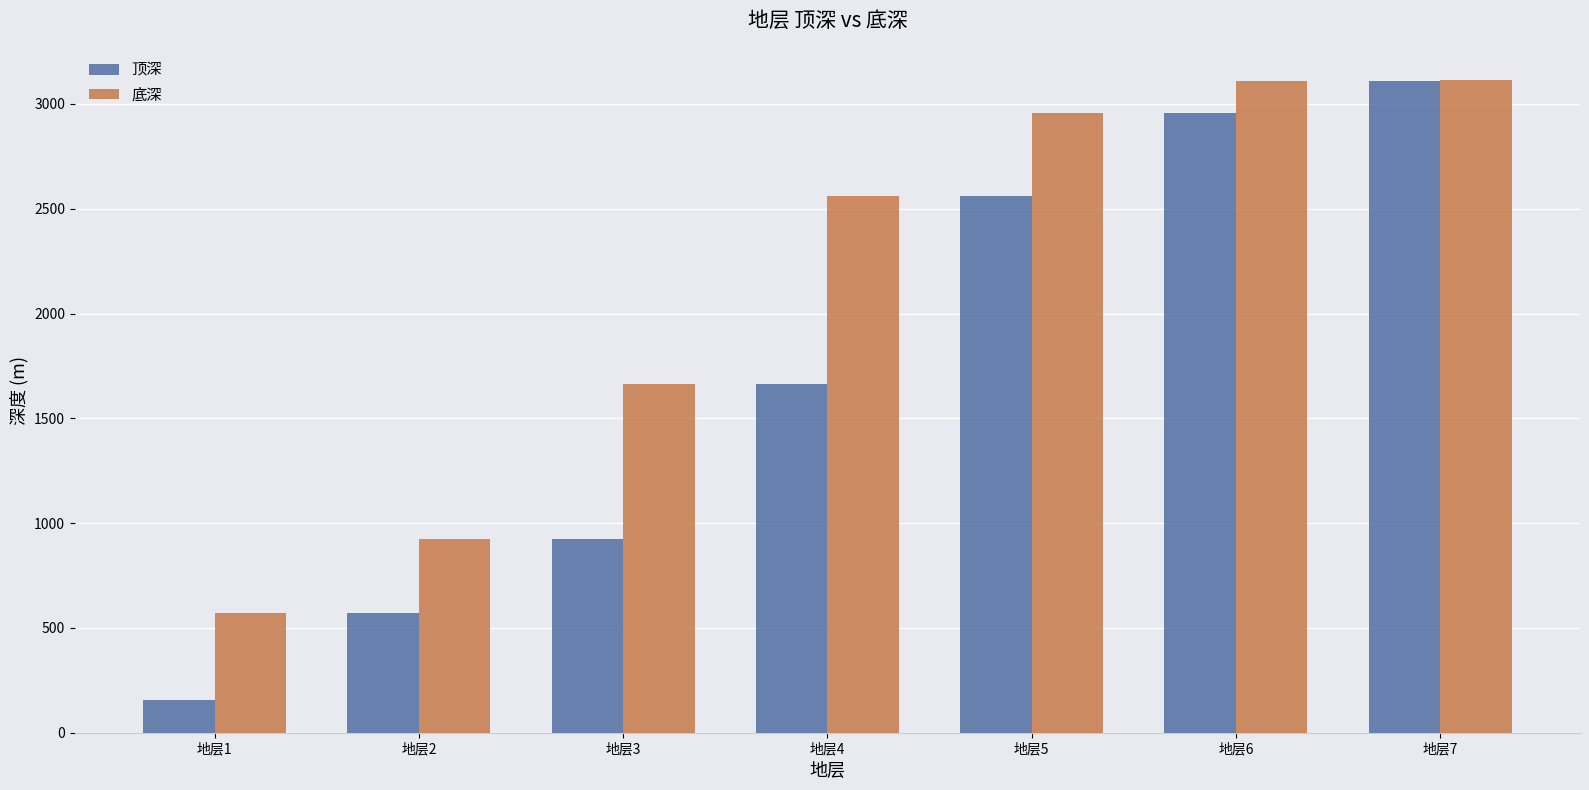

What is the value of the 底深 bar at the 1st from the left?

571.0